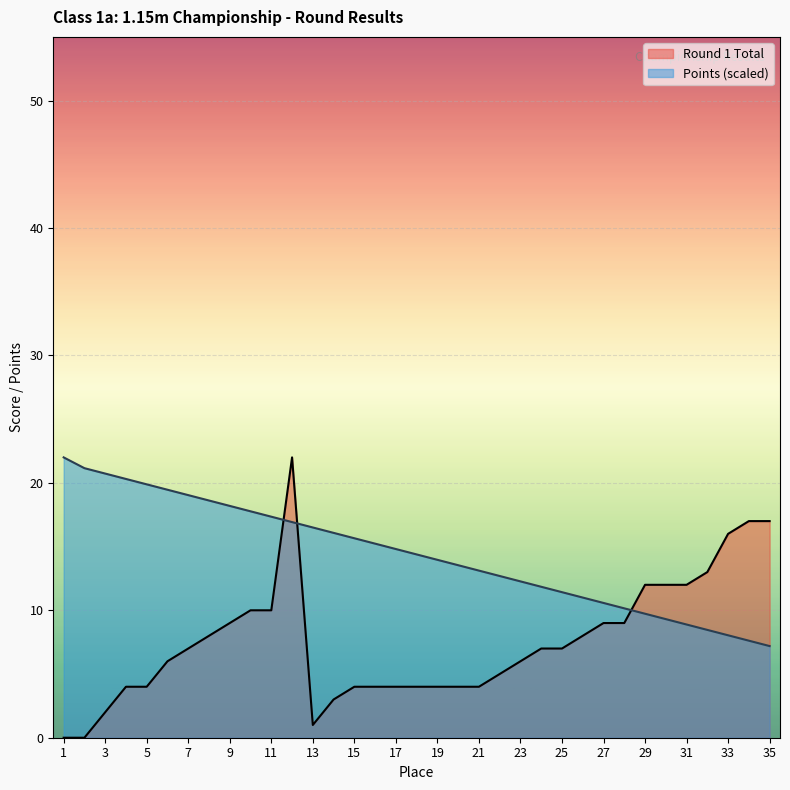

How many data points in Round 1 Total are less than 7?

17